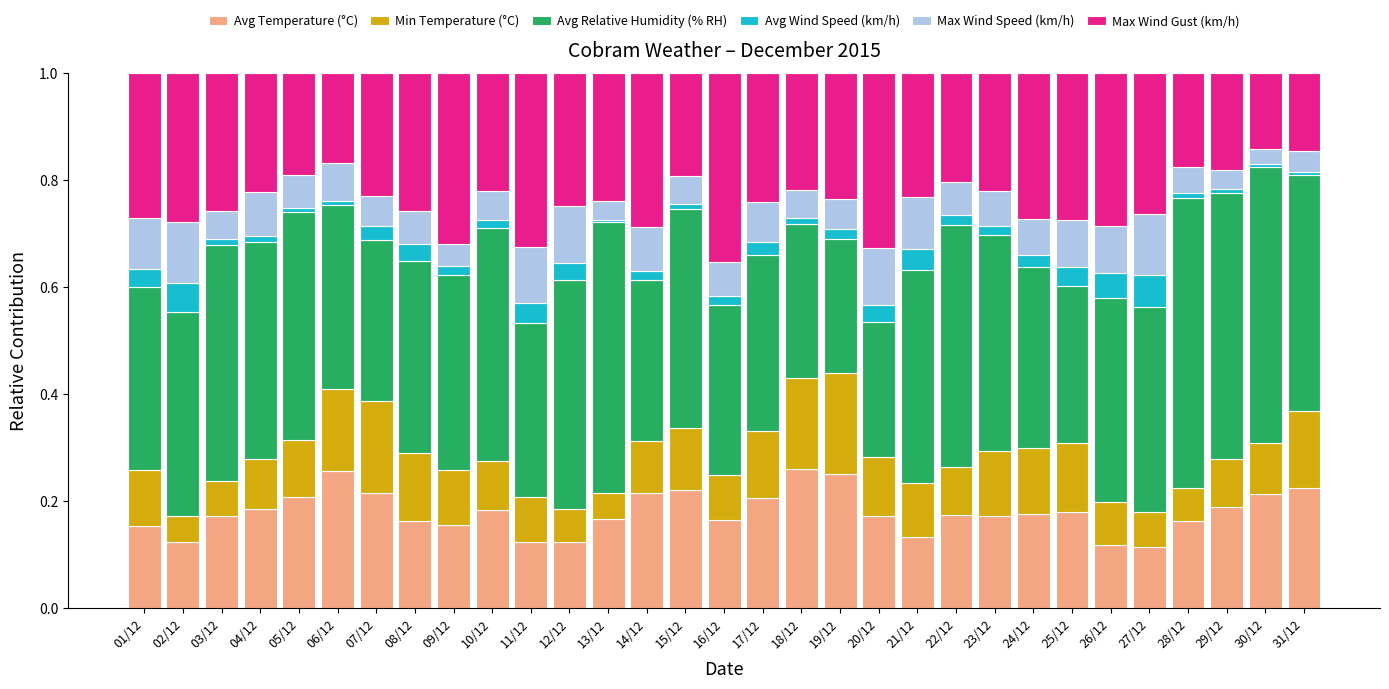

True or false: Avg Temperature (°C) has a value of 0.2 at 26/12.

False